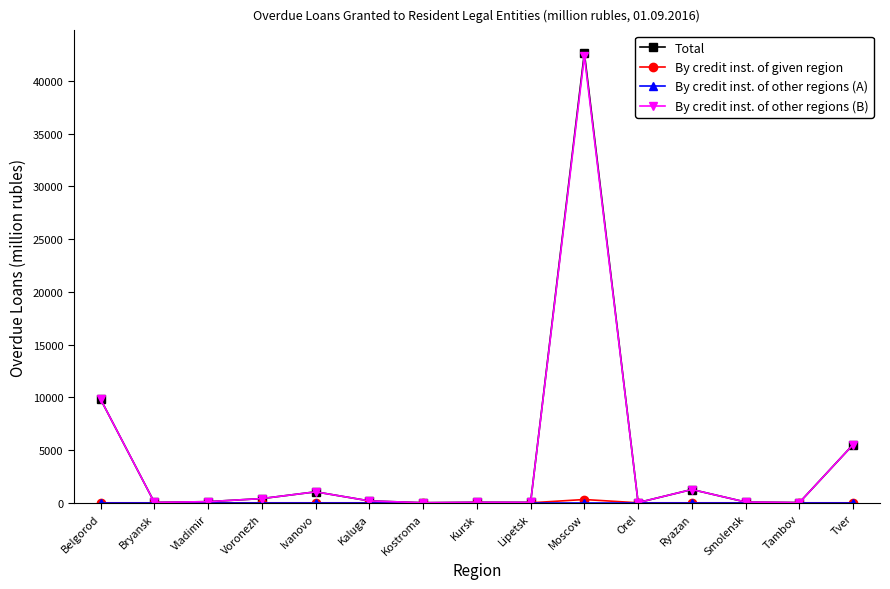

What is the difference between the maximum and minimum values in the Total series?

42639